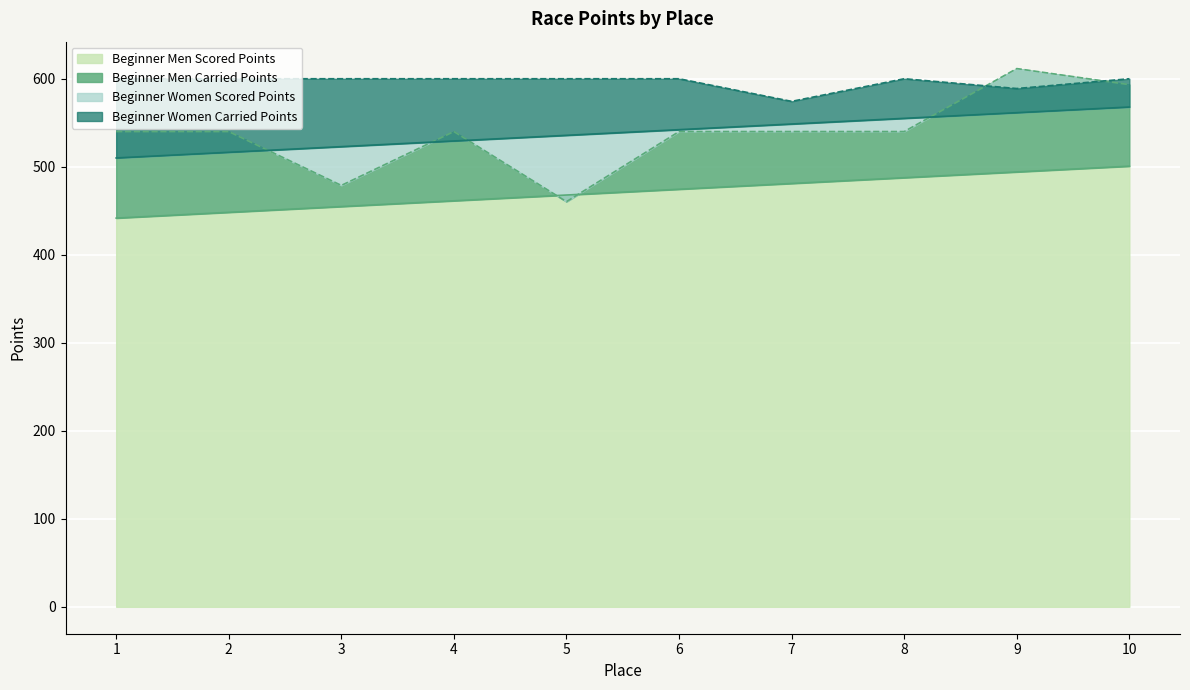

What is the difference between the highest and lowest values at 3?

145.2